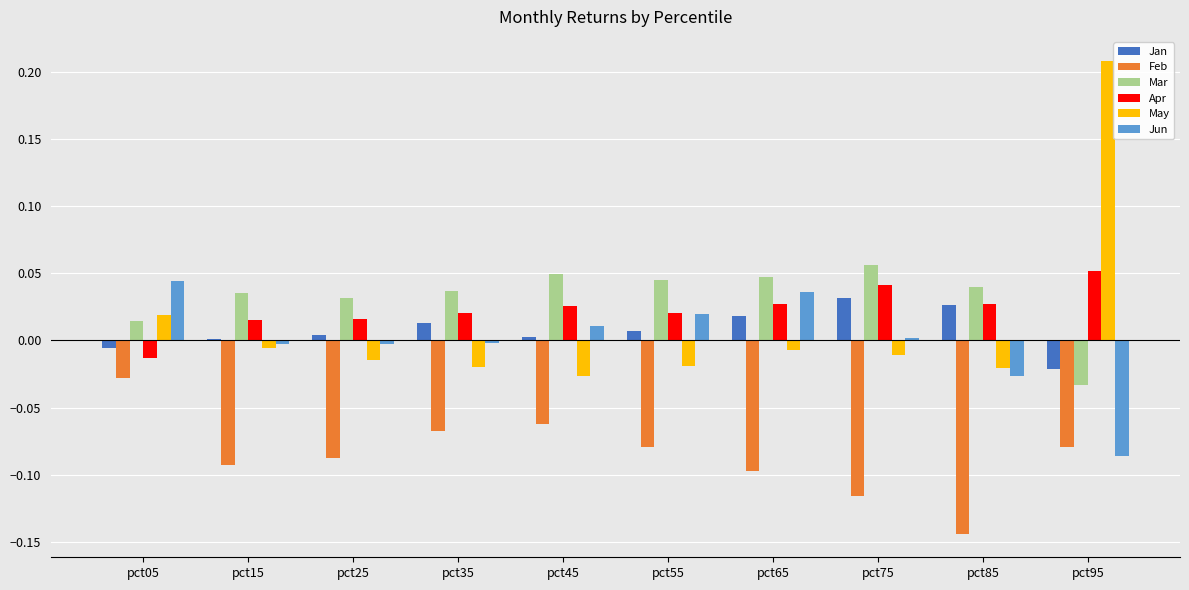

True or false: May has a value of -0.0 at pct65.

True